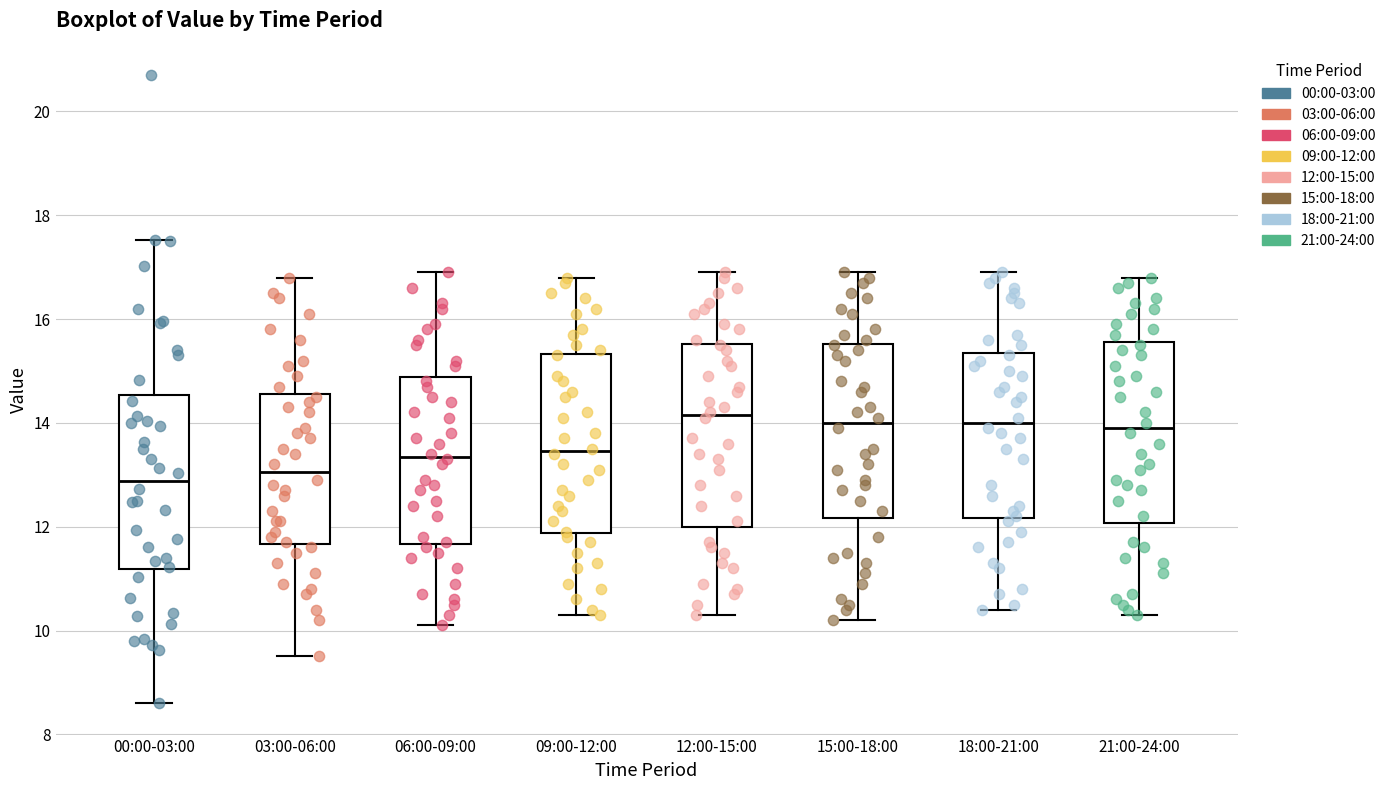

Reading left to right, transcribe this box plot: for each box, give where its median line is, the range the box spans, and where its two whiskers end, as read against the y-axis. The values are not printed on the chart, so give them approximately, as read against the axis.

00:00-03:00: median 12.8, box 11.2 to 14.6, whiskers 8.6 to 17.6
03:00-06:00: median 13.0, box 11.6 to 14.6, whiskers 9.6 to 16.8
06:00-09:00: median 13.4, box 11.6 to 14.8, whiskers 10.2 to 17.0
09:00-12:00: median 13.4, box 11.8 to 15.4, whiskers 10.4 to 16.8
12:00-15:00: median 14.2, box 12.0 to 15.6, whiskers 10.4 to 17.0
15:00-18:00: median 14.0, box 12.2 to 15.6, whiskers 10.2 to 17.0
18:00-21:00: median 14.0, box 12.2 to 15.4, whiskers 10.4 to 17.0
21:00-24:00: median 14.0, box 12.0 to 15.6, whiskers 10.4 to 16.8